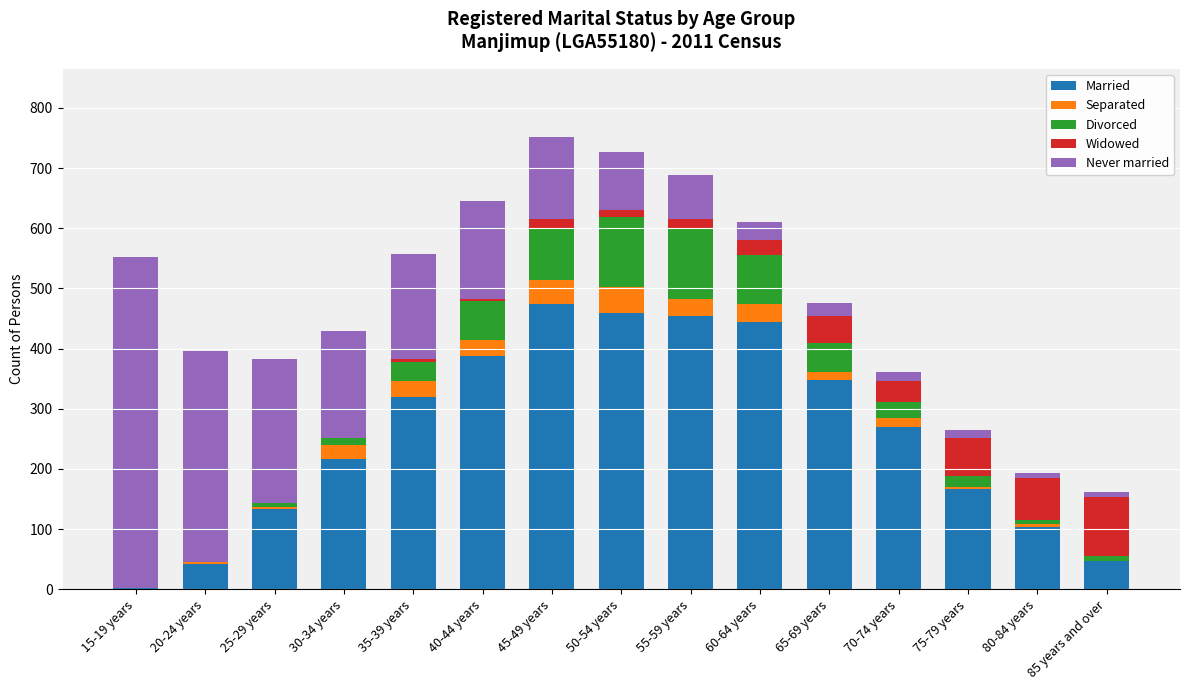

The value of Married at 65-69 years is 552. True or false?

False